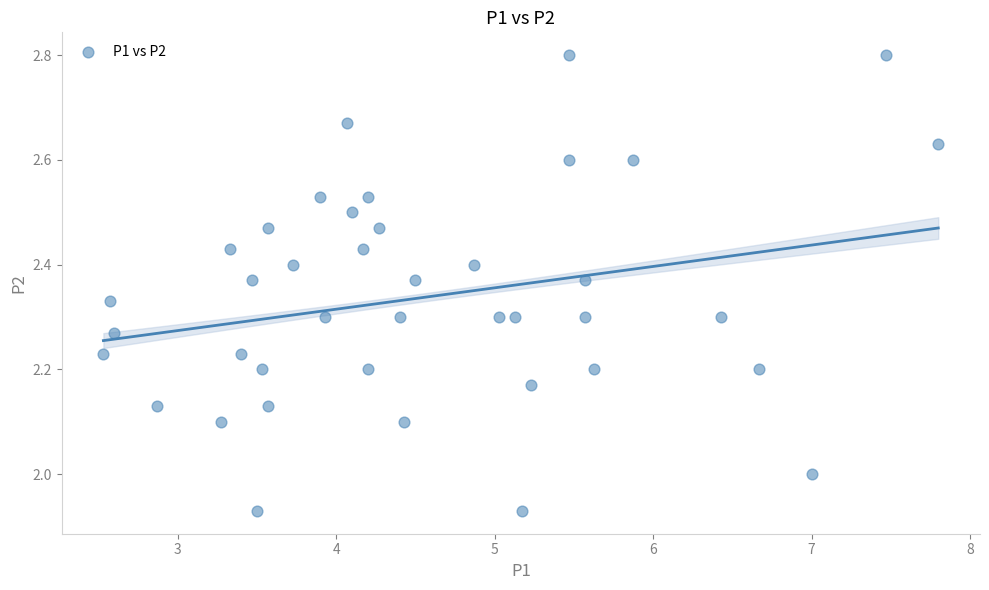

What is the range of Y values (max minus min)?

0.9